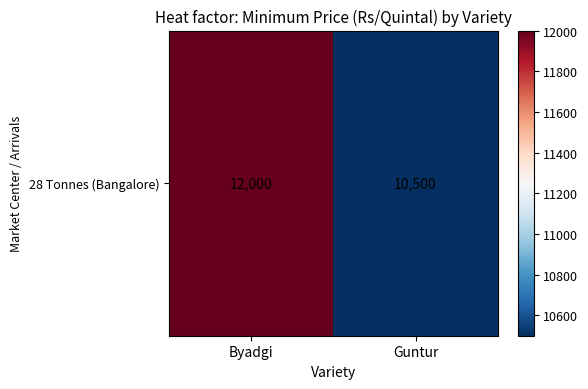

Rank the categories by value from highest to lowest.

Byadgi, Guntur